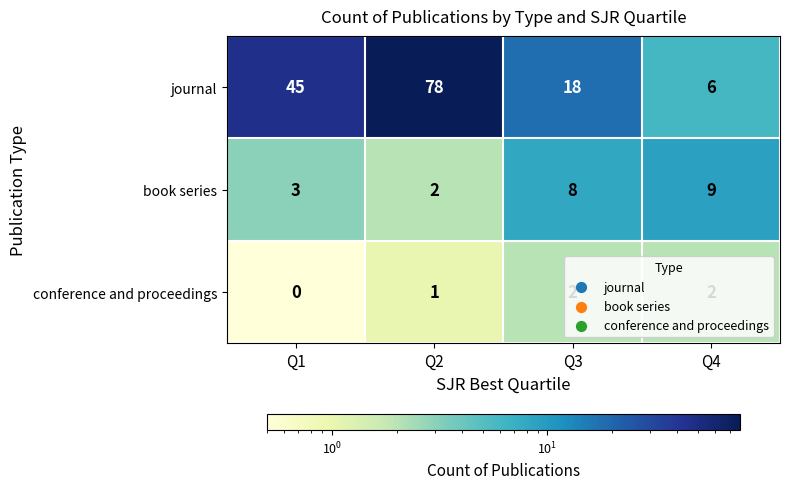

What value does the book series series have at Q1?

3